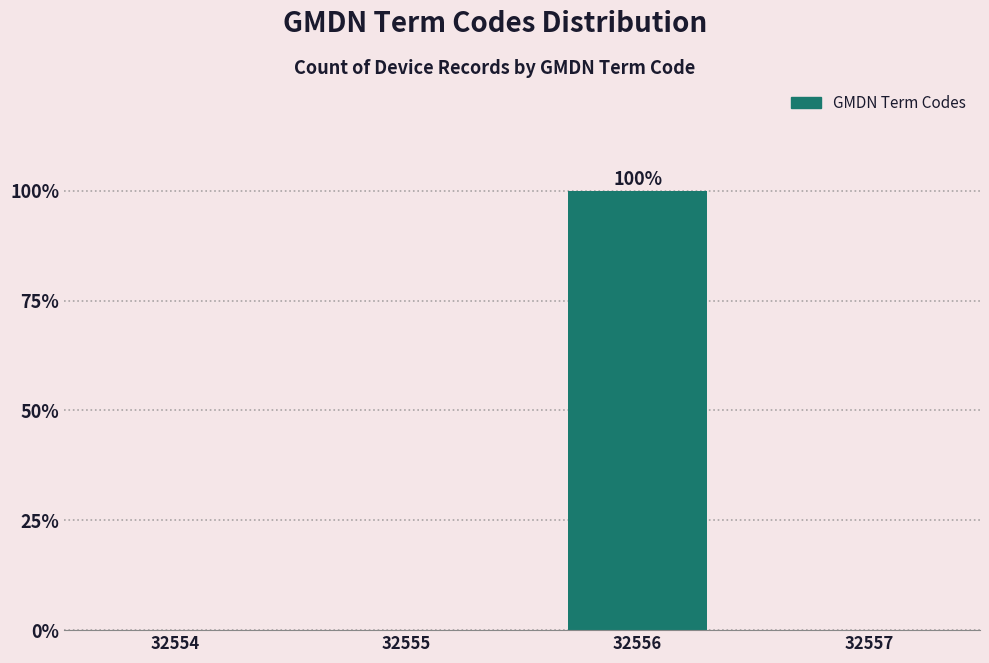

Reading right to left, what are all the values shown in this chart?

32557=0	32556=100	32555=0	32554=0